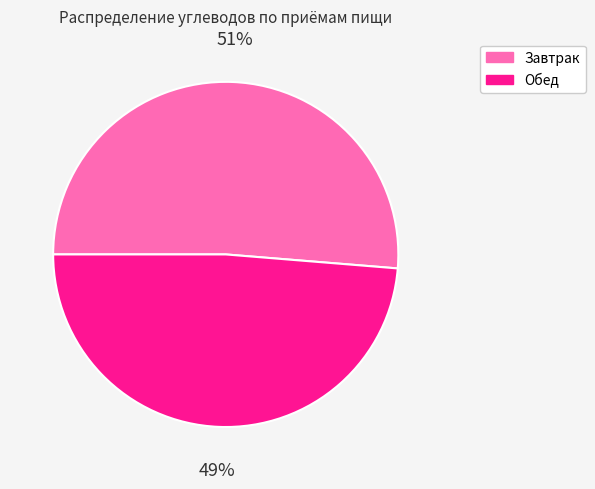

How many segments does this pie chart have?

2